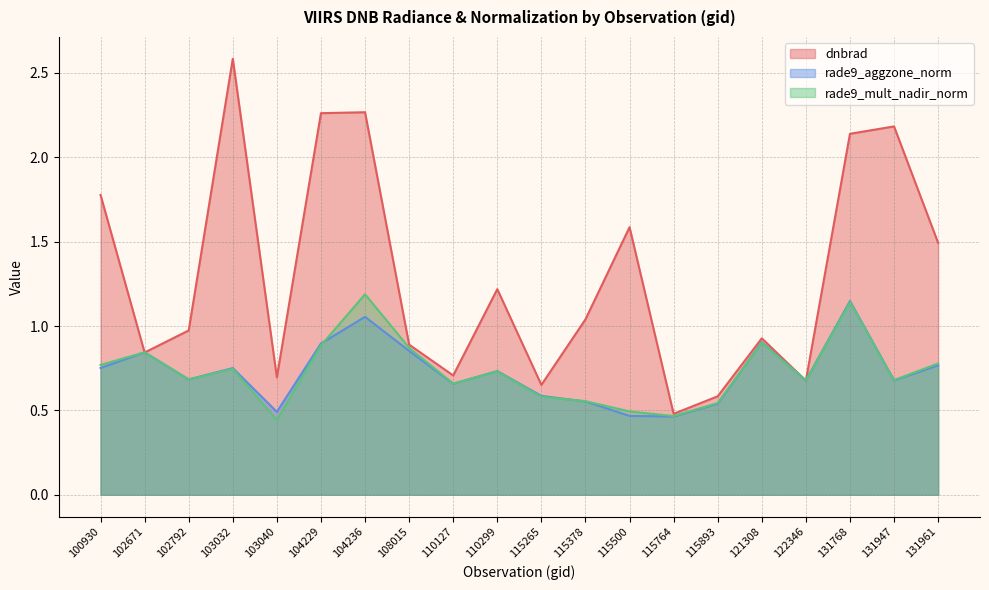

Rank the series at 121308 from highest to lowest value.

dnbrad, rade9_aggzone_norm, rade9_mult_nadir_norm